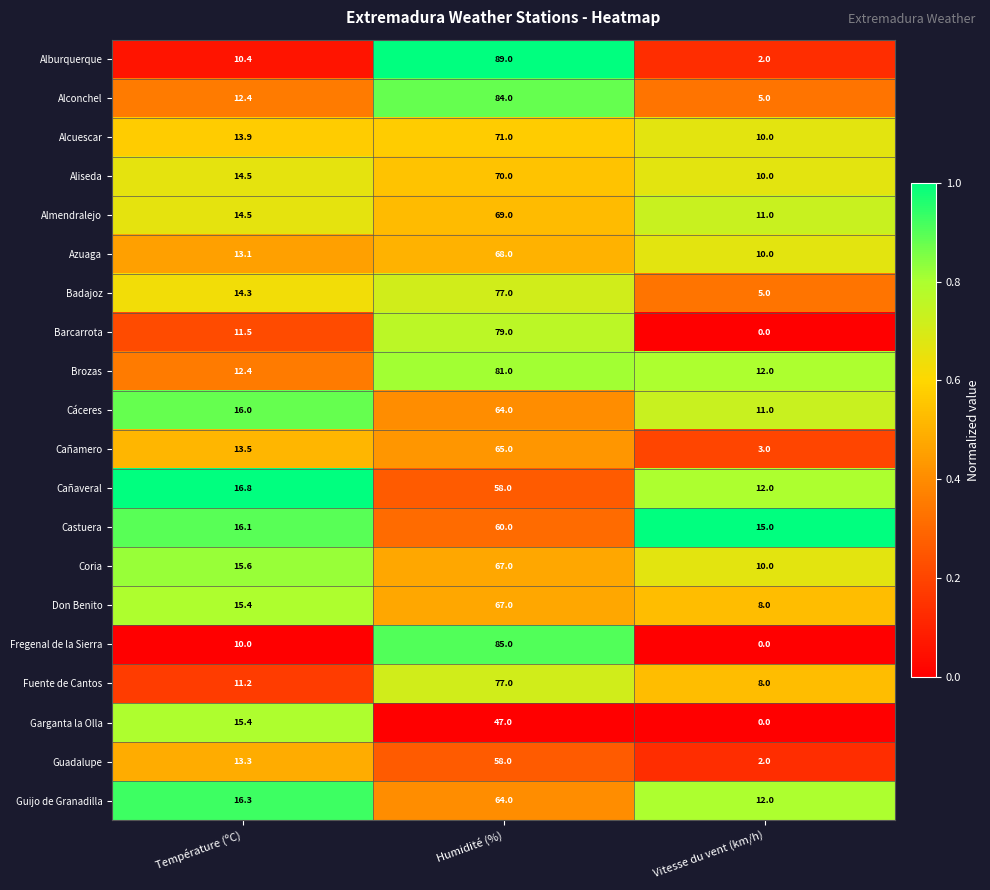

What is the difference between the maximum and minimum values in the Guijo de Granadilla series?

52.0